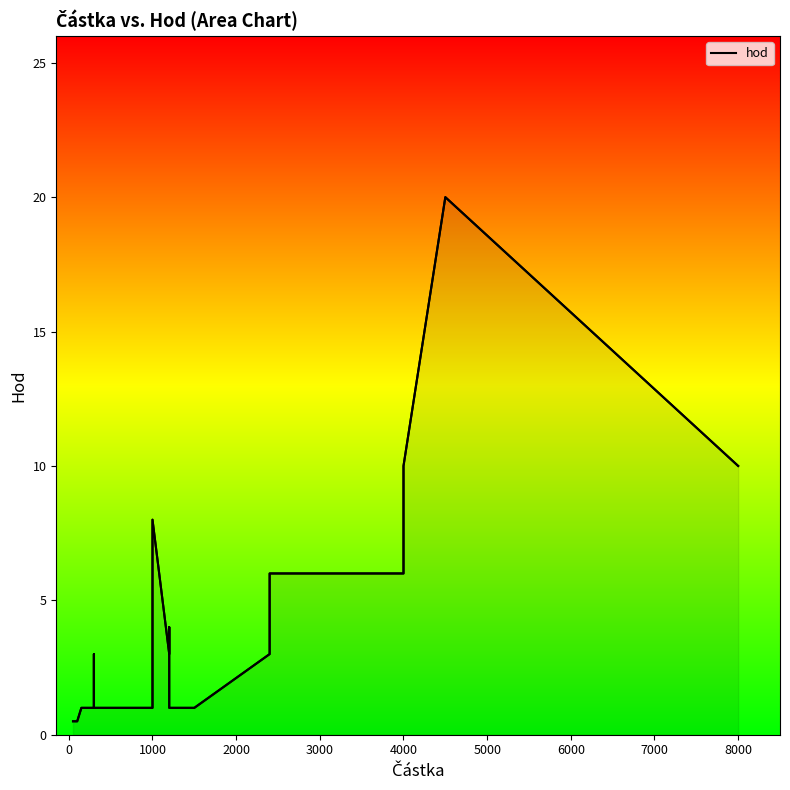

What is the average value?

2.9